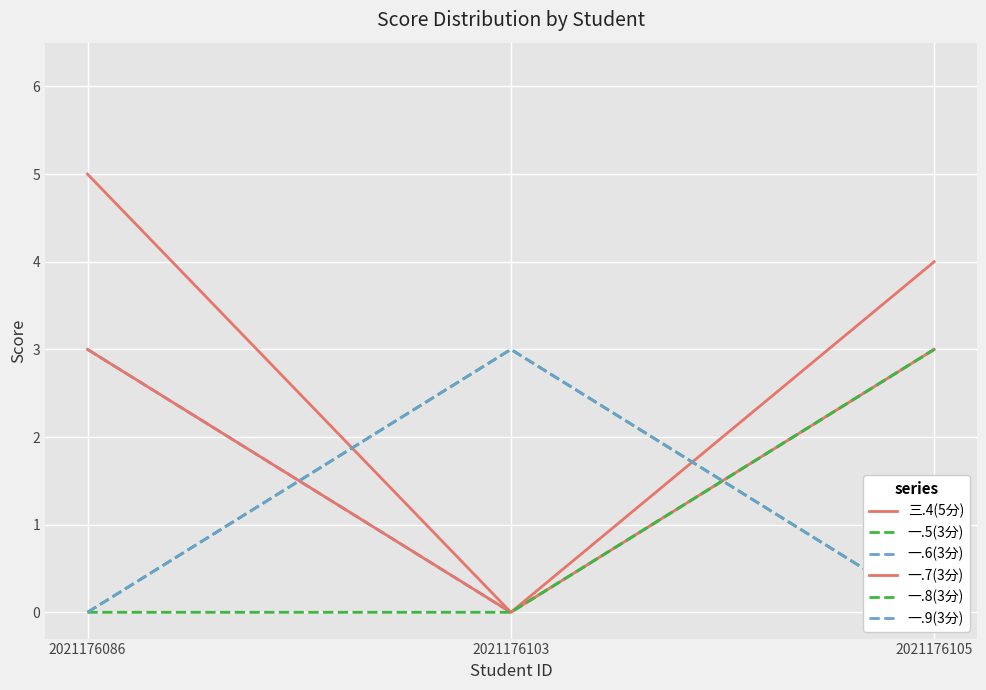

What is the spread (max minus min) of values at 2021176105?

4